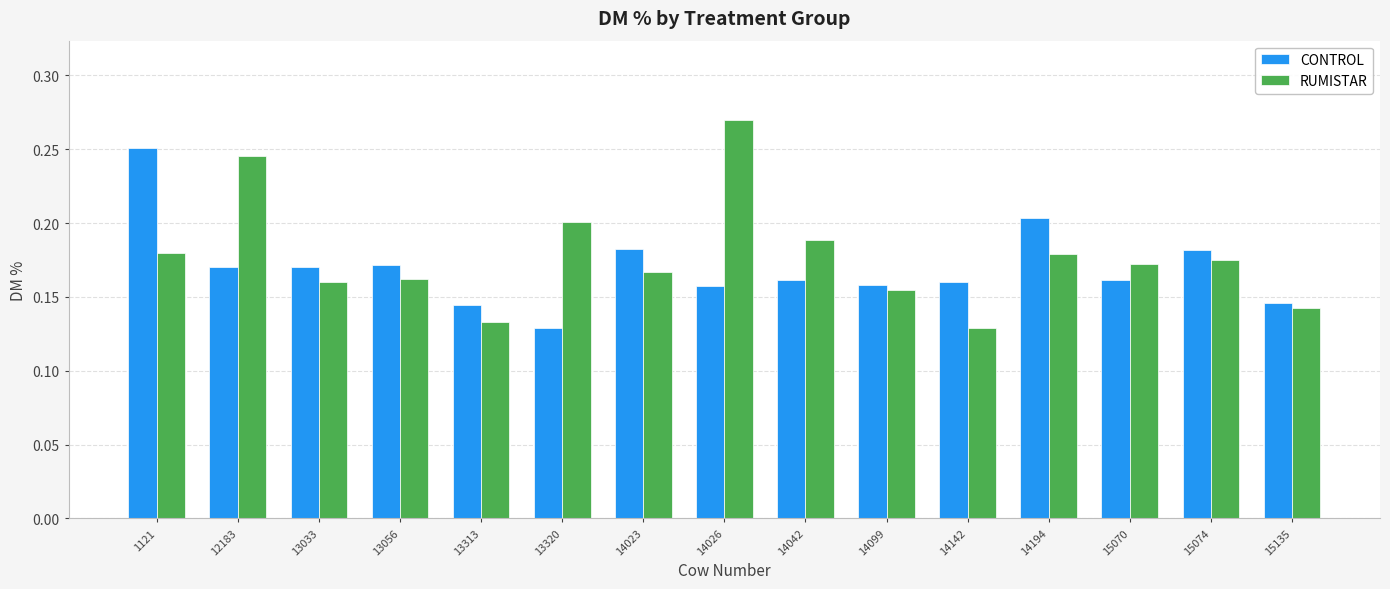

At which label is RUMISTAR closest to 0?

14142